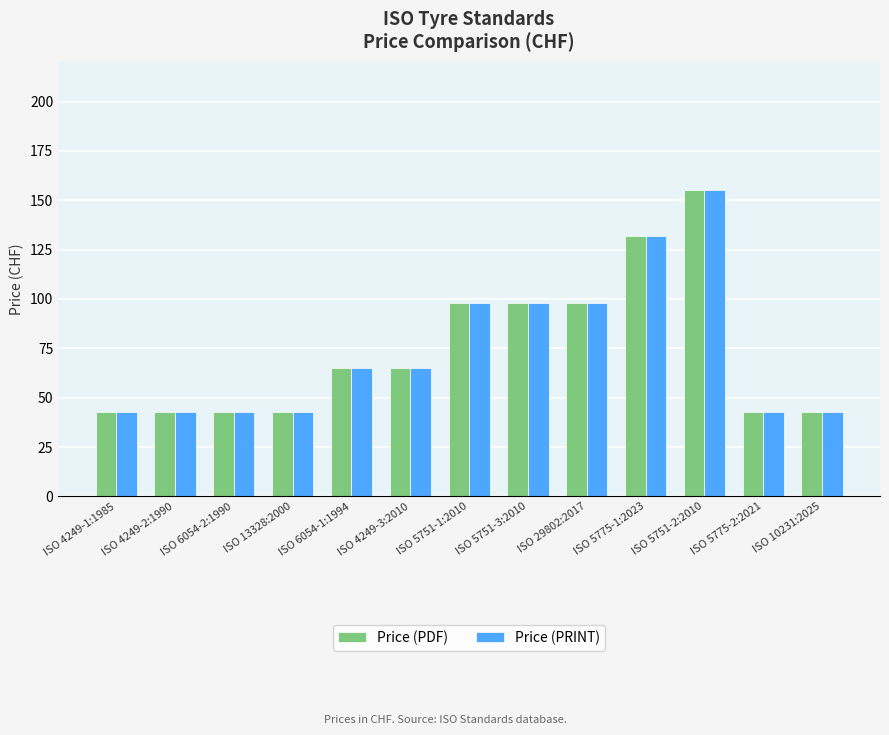

Reading right to left, list all the values displayed in this chart.

Price (PDF): ISO 10231:2025=43	ISO 5775-2:2021=43	ISO 5751-2:2010=155	ISO 5775-1:2023=132	ISO 29802:2017=98	ISO 5751-3:2010=98	ISO 5751-1:2010=98	ISO 4249-3:2010=65	ISO 6054-1:1994=65	ISO 13328:2000=43	ISO 6054-2:1990=43	ISO 4249-2:1990=43	ISO 4249-1:1985=43
Price (PRINT): ISO 10231:2025=43	ISO 5775-2:2021=43	ISO 5751-2:2010=155	ISO 5775-1:2023=132	ISO 29802:2017=98	ISO 5751-3:2010=98	ISO 5751-1:2010=98	ISO 4249-3:2010=65	ISO 6054-1:1994=65	ISO 13328:2000=43	ISO 6054-2:1990=43	ISO 4249-2:1990=43	ISO 4249-1:1985=43